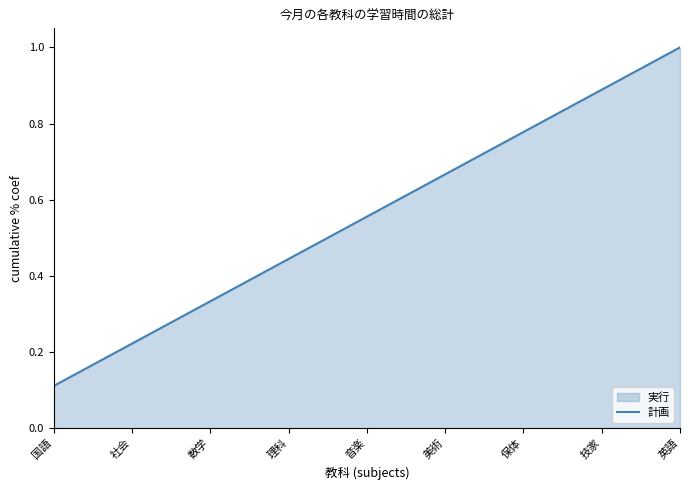

What is the difference between the maximum and second lowest values?

0.8